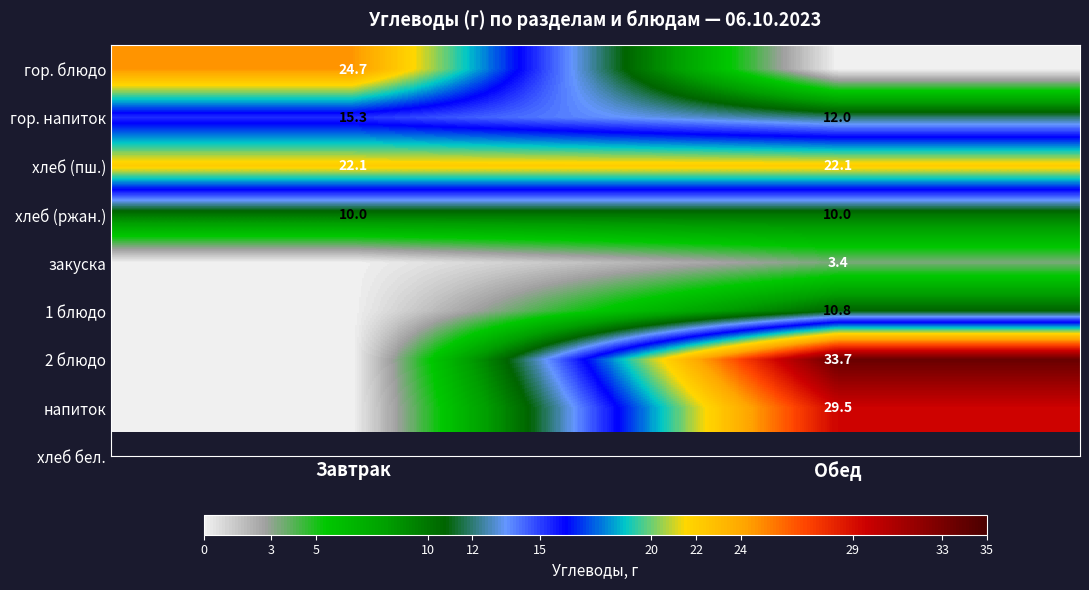

Is the value of гор. напиток at Завтрак greater than the value of хлеб (пш.) at Завтрак?

No